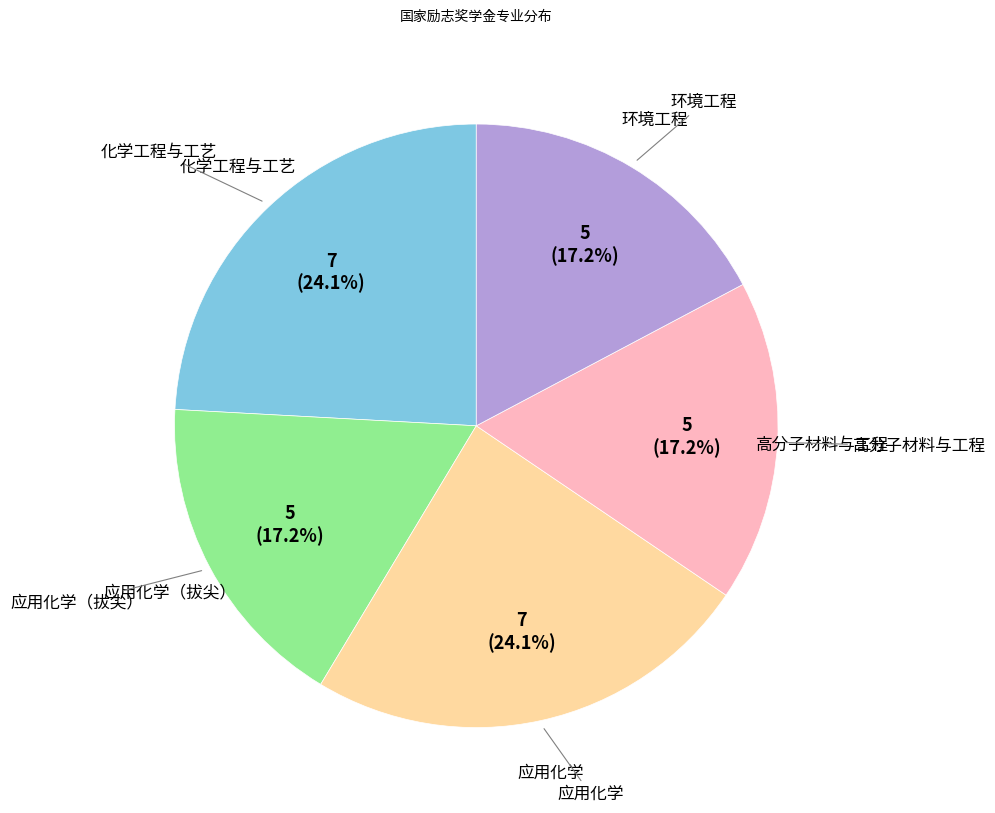

Is there a majority slice in this chart?

No